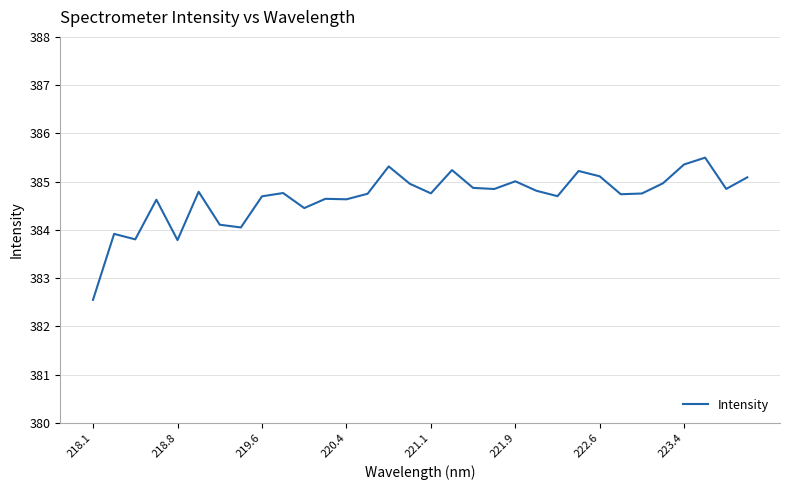

What is the smallest value displayed?

382.6